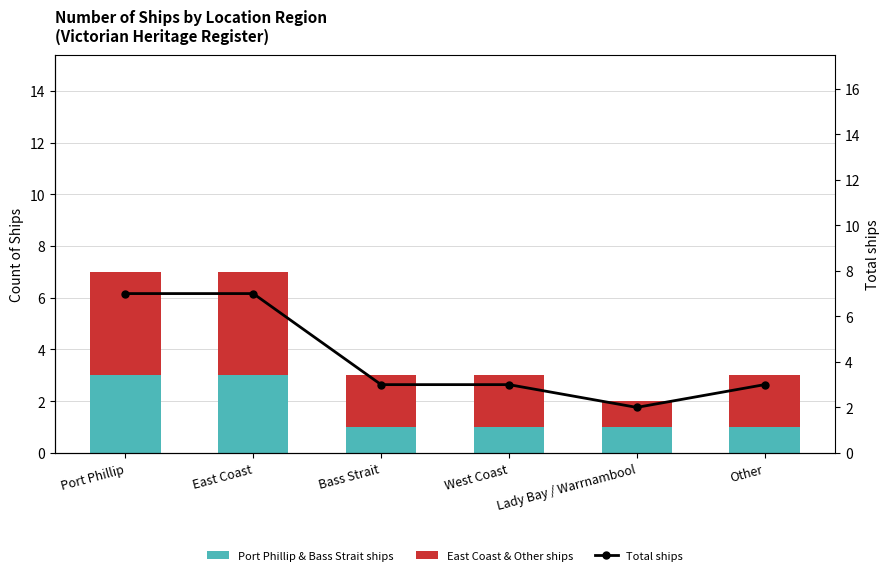

What are all the series names shown in the legend?

Port Phillip & Bass Strait ships, East Coast & Other ships, Total ships